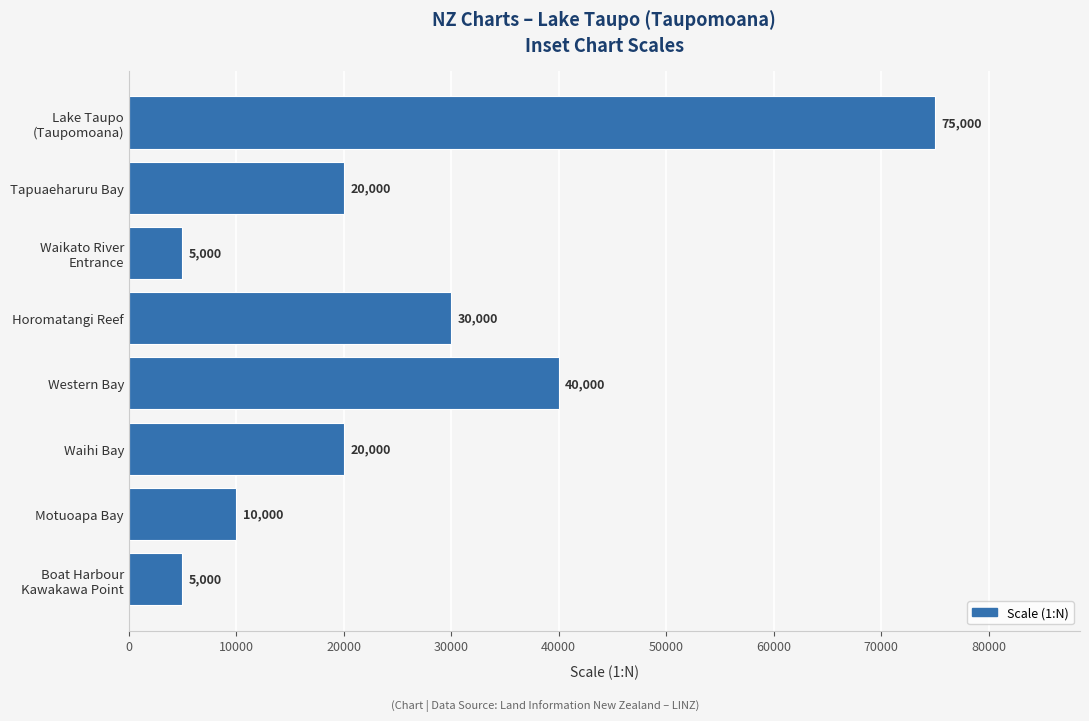

The chart shows a value of 10000 at Motuoapa Bay. True or false?

True